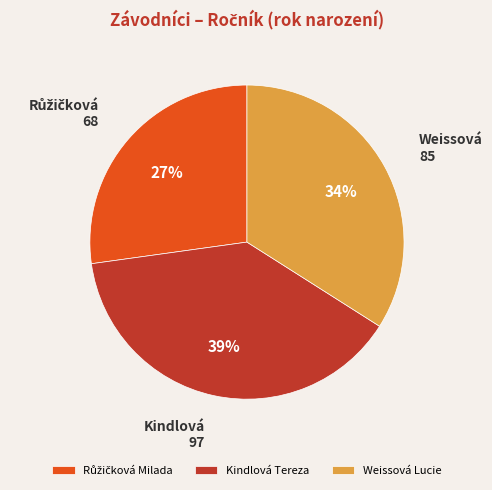

Is it true that Kindlová Tereza is 52% of the pie?

False